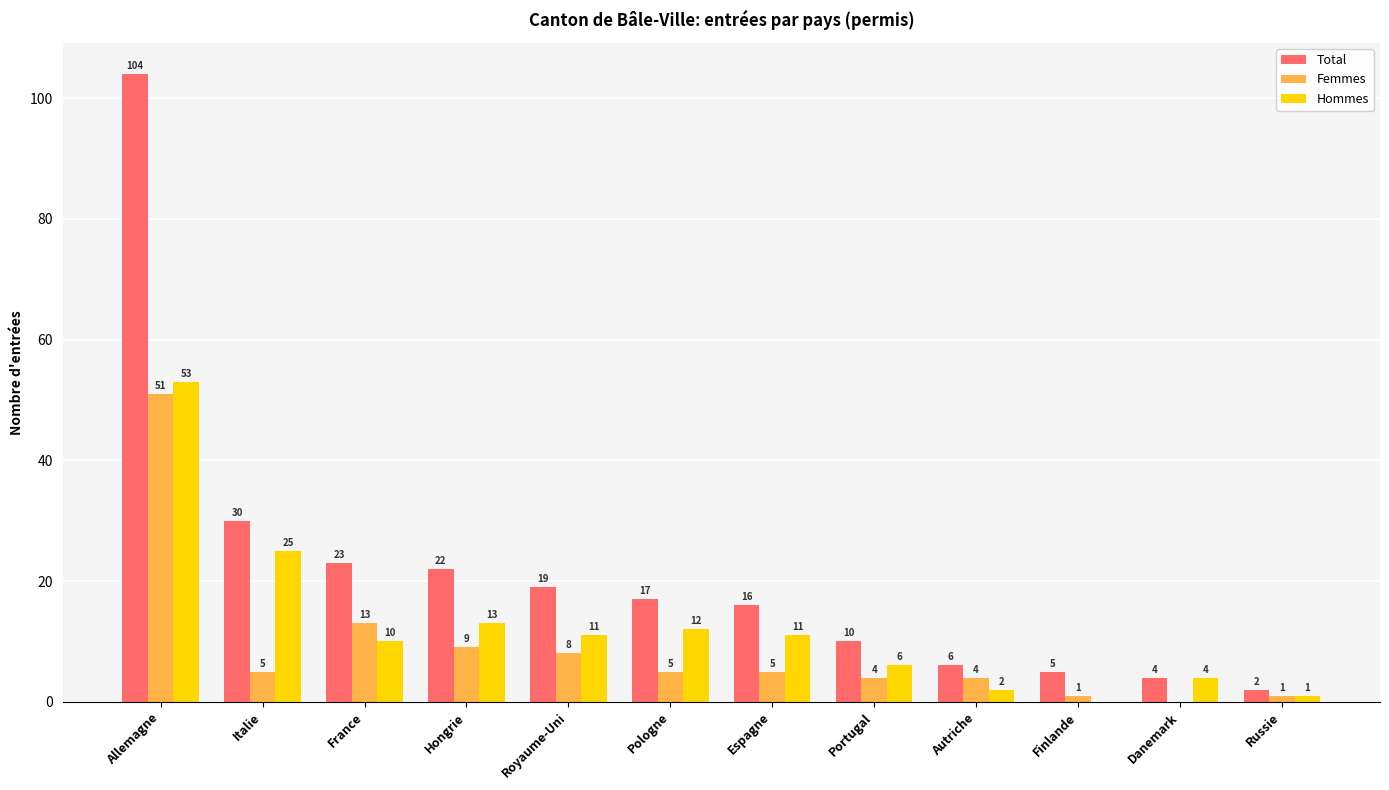

The value of Femmes at Allemagne is 51. True or false?

True